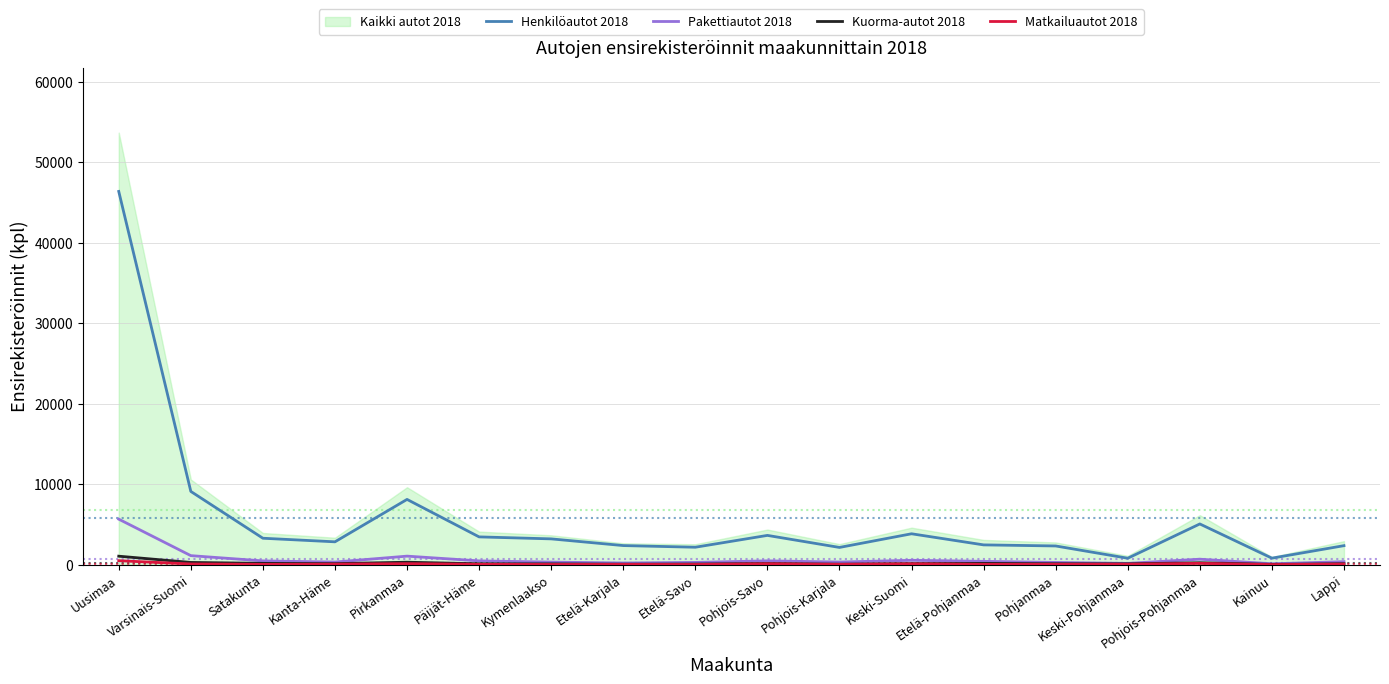

How many categories are shown in the chart?

18